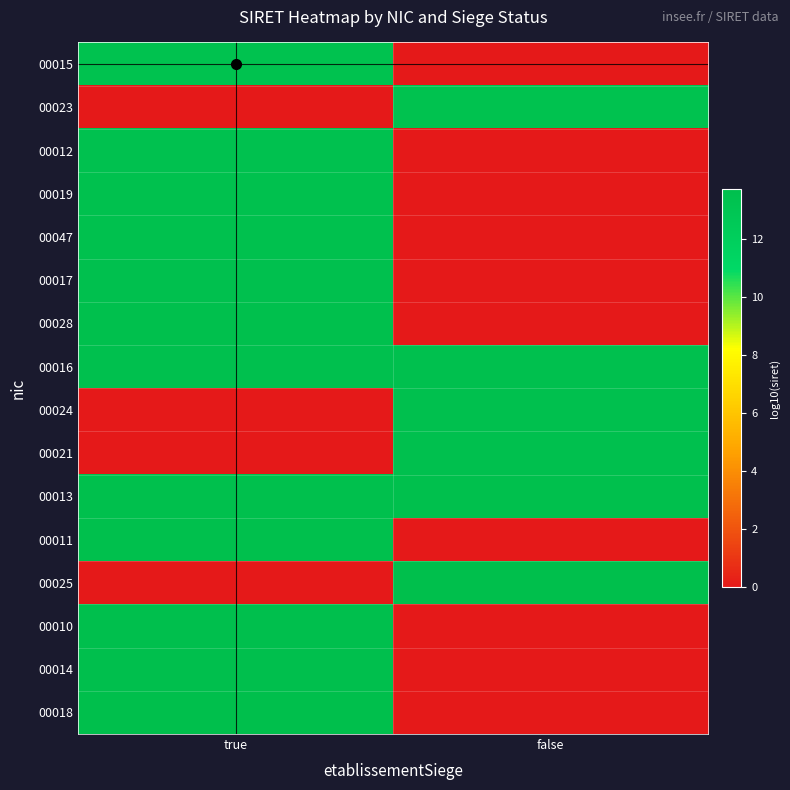

At which category is the sum across all series the highest?

true